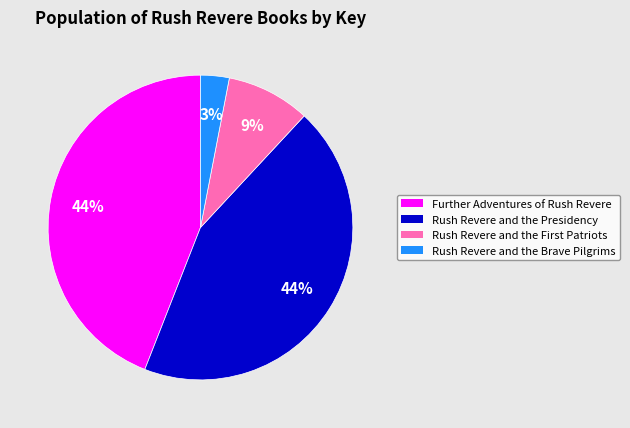

True or false: Rush Revere and the Presidency accounts for 32% of the total.

False